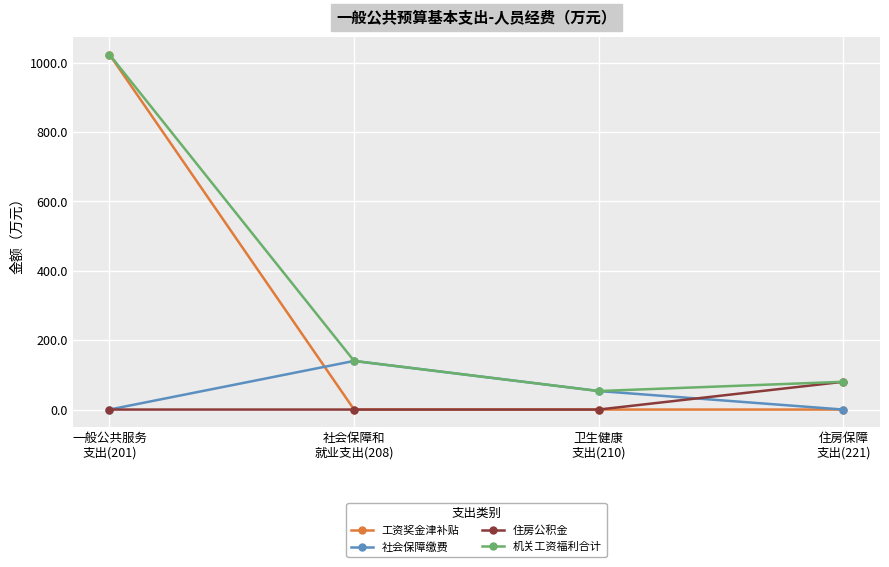

How many series are shown in this chart?

4